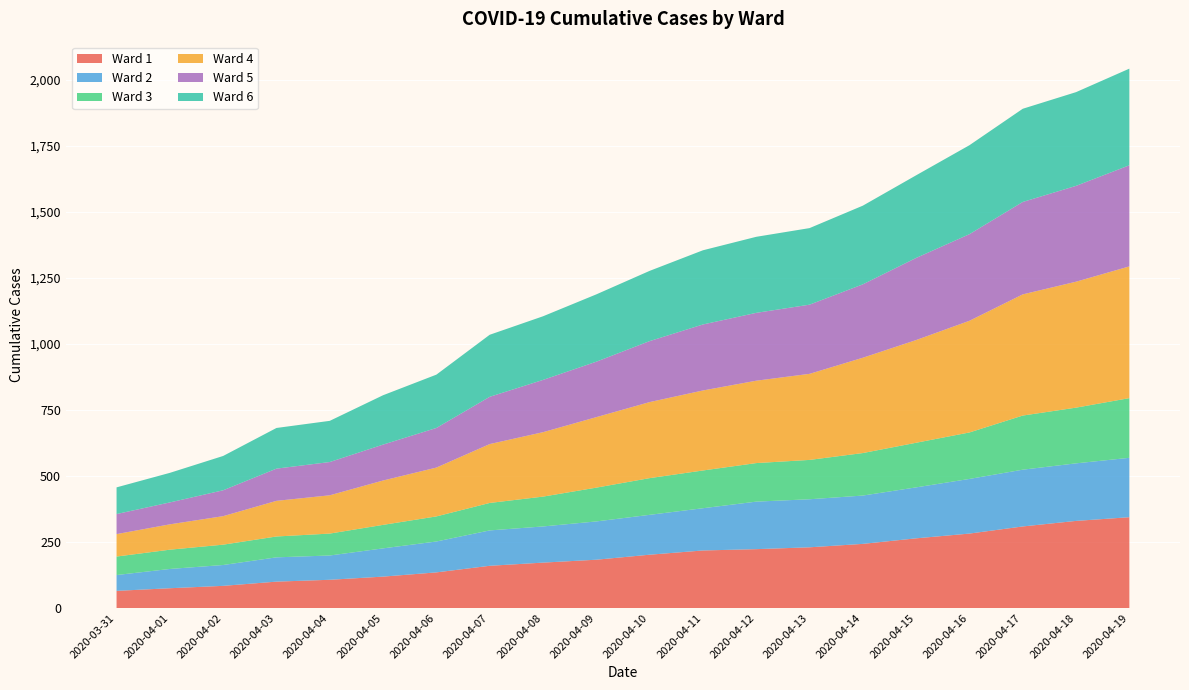

Reading left to right, extract all data points from this chart.

Ward 1: 65	75	84	100	107	119	135	160	172	183	202	218	223	230	243	264	282	309	330	344
Ward 2: 60	73	79	92	92	107	117	134	137	145	151	160	180	182	183	193	207	215	218	225
Ward 3: 70	73	77	79	83	89	95	104	113	128	139	143	146	149	161	169	176	205	211	226
Ward 4: 85	96	108	135	145	168	185	223	244	267	288	303	312	326	361	389	423	459	477	499
Ward 5: 76	83	98	122	126	136	150	179	198	210	231	250	257	262	278	311	328	350	363	383
Ward 6: 101	112	130	154	156	187	202	235	241	255	266	281	288	290	298	313	337	353	355	366